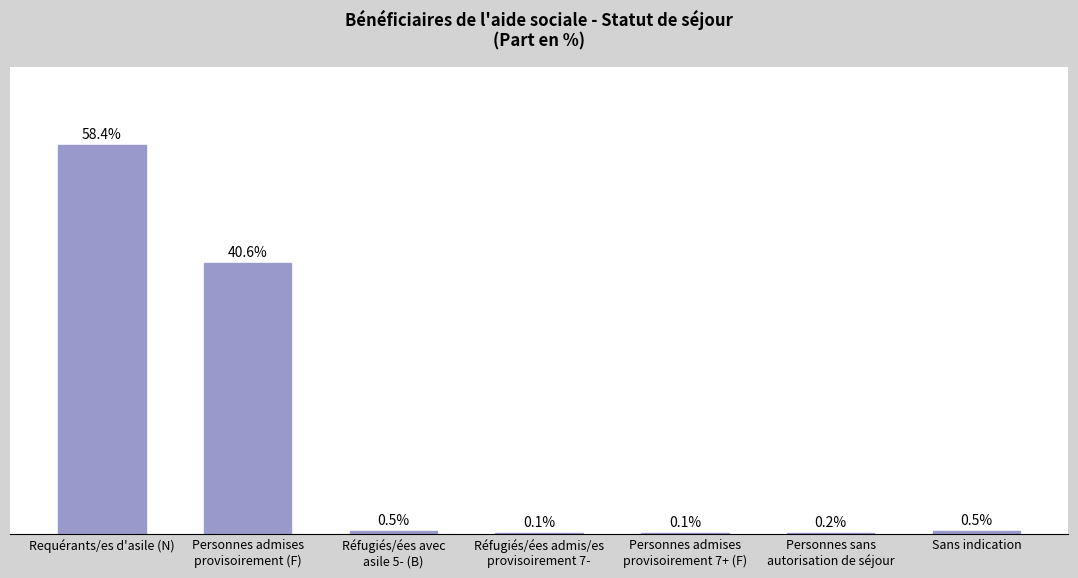

Are the bars grouped side by side (vs. stacked)?

No